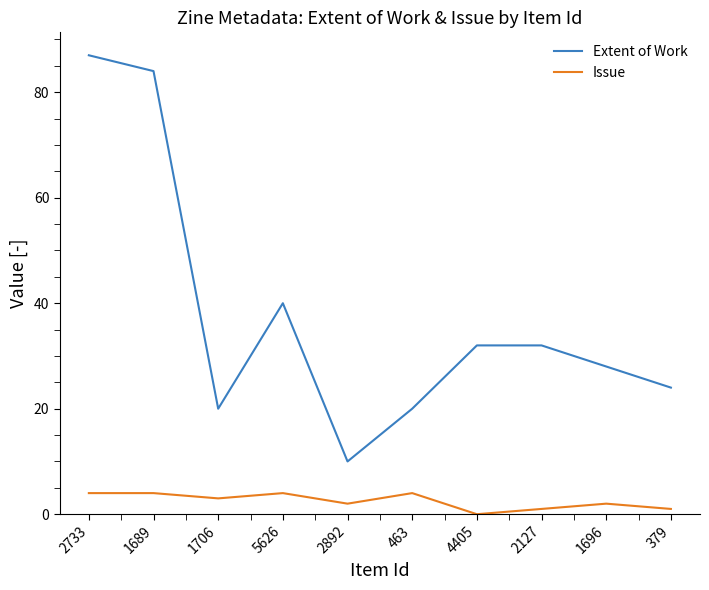

True or false: Issue and Extent of Work intersect in this chart.

False